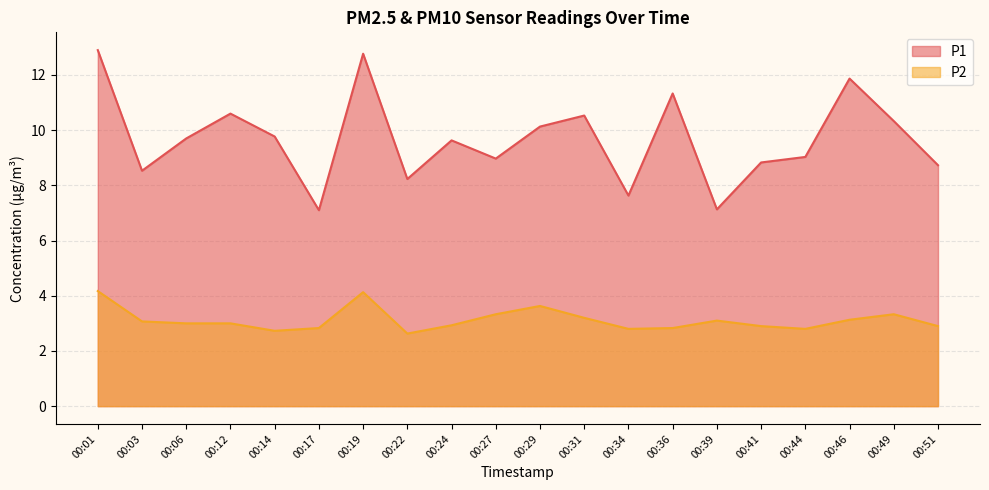

Does the chart display data point markers on the line(s)?

No